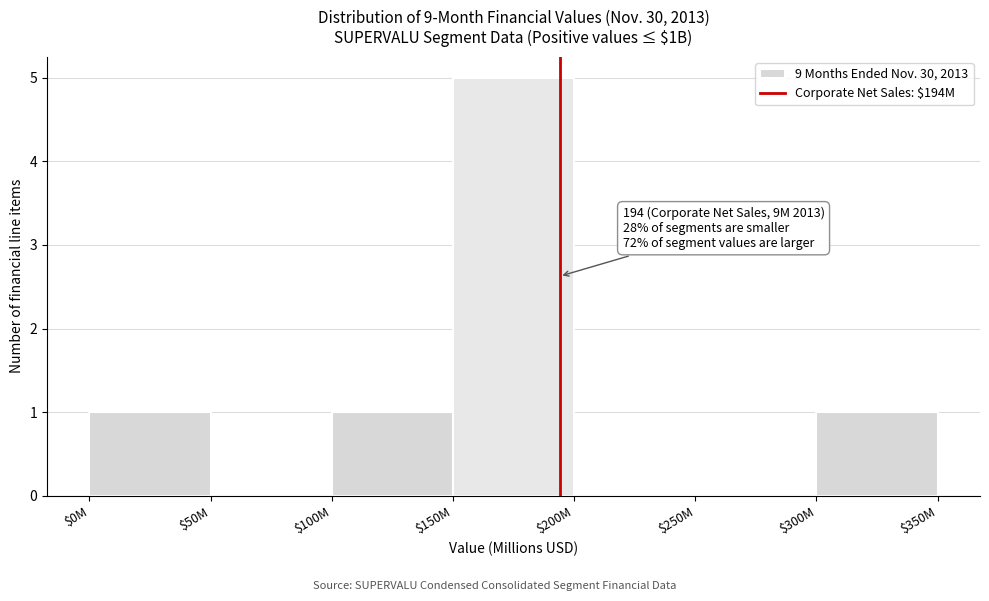

What is the greatest value displayed?

5